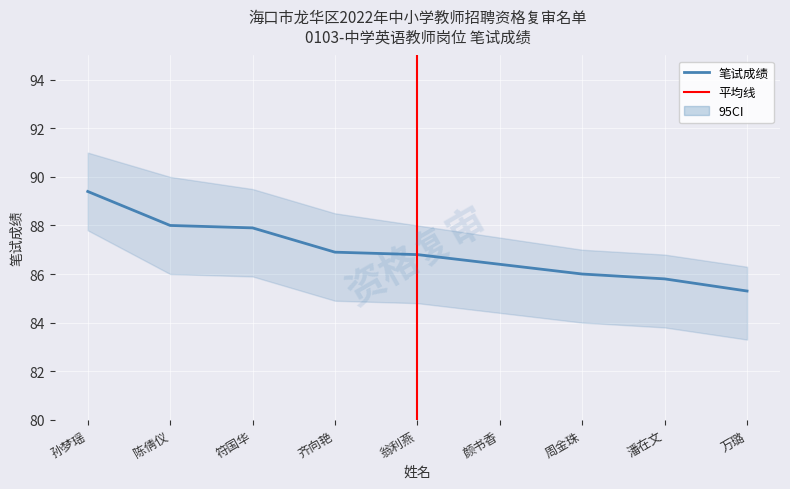

Is it true that the value at 翁利燕 is 86.8?

True